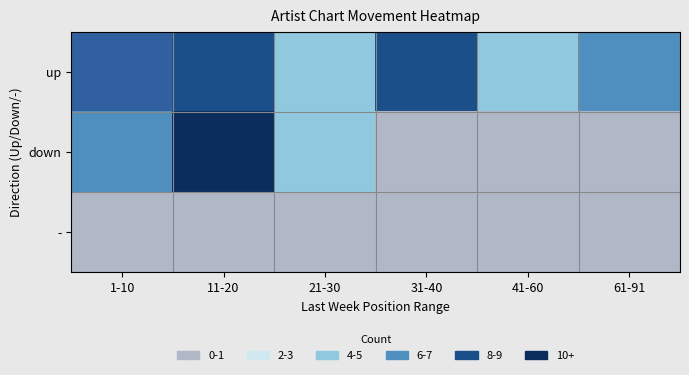

Which series has the largest total across all categories?

up